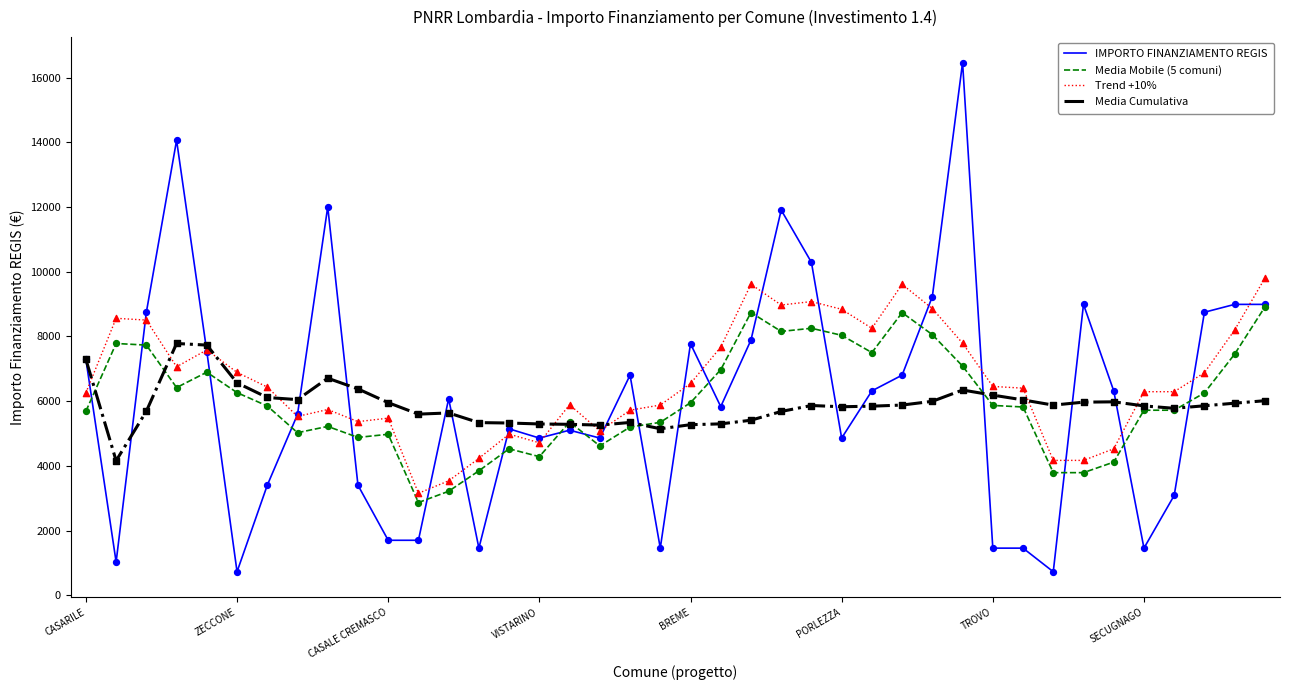

What is the maximum value shown in the chart?

16464.0